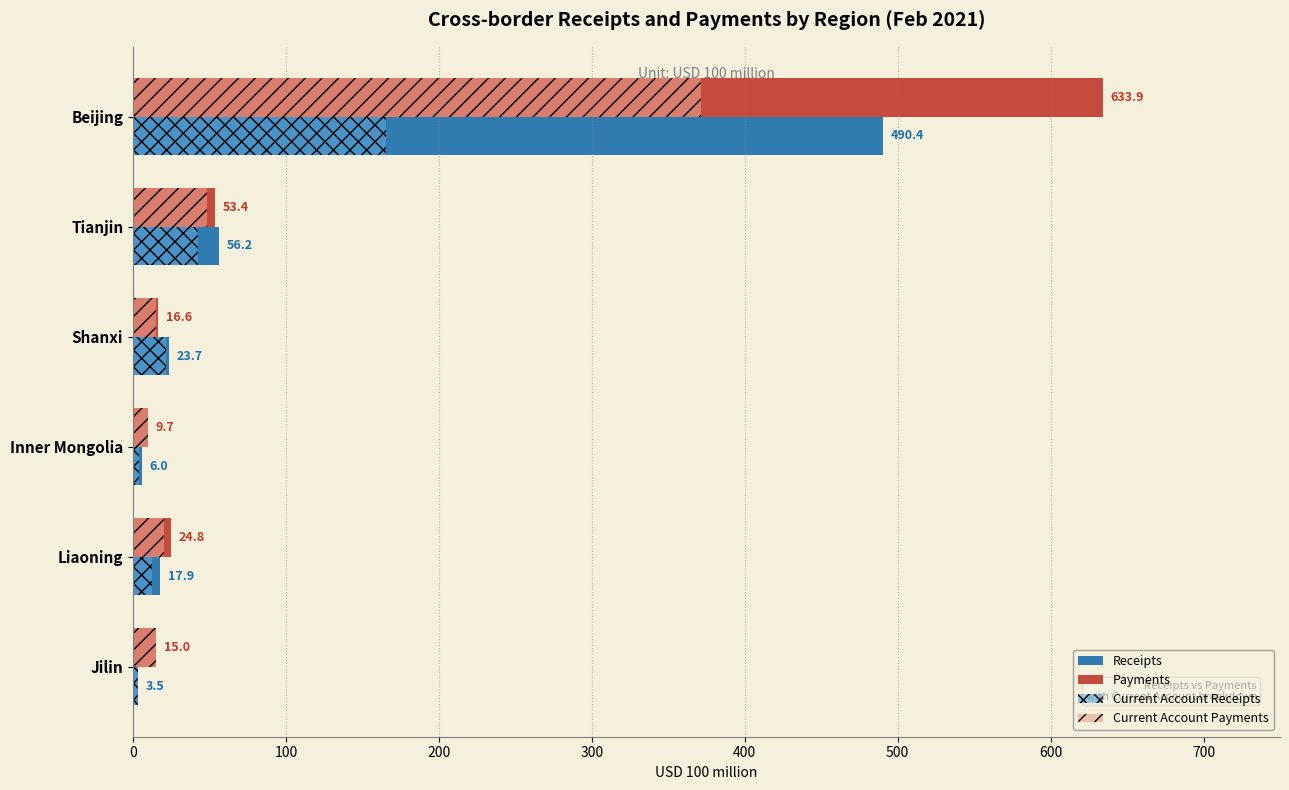

At which category does the chart reach its minimum across all series?

Jilin